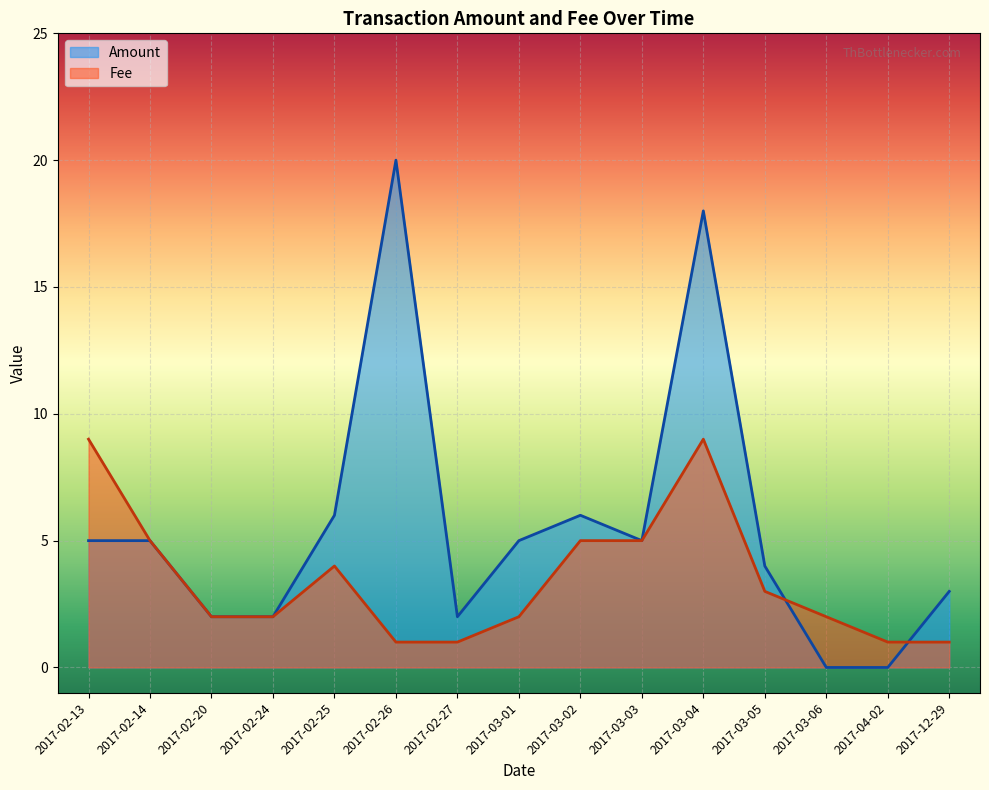

True or false: Fee has a value of 1.8 at 2017-02-13.

False